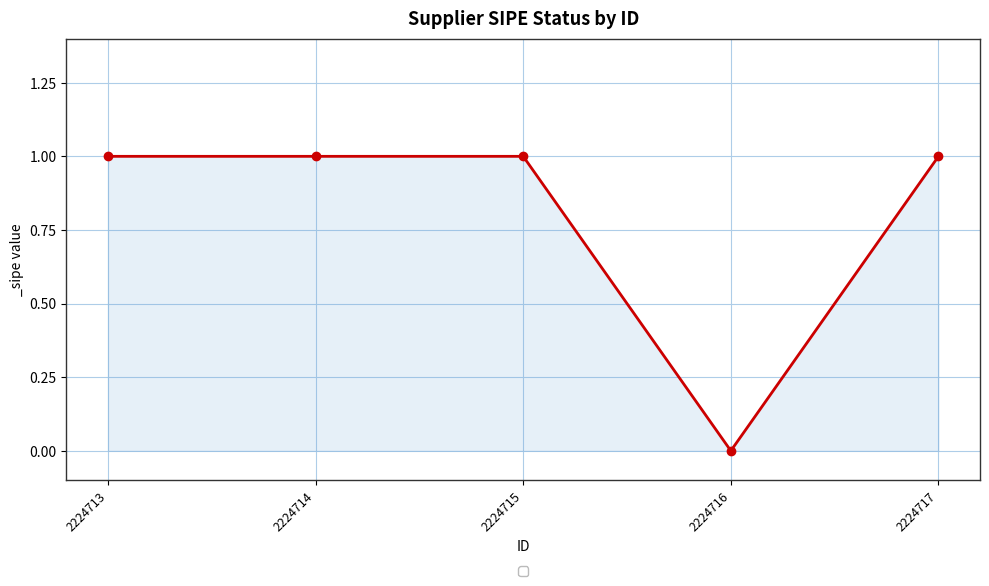

At which category does the chart reach its minimum across all series?

2224716